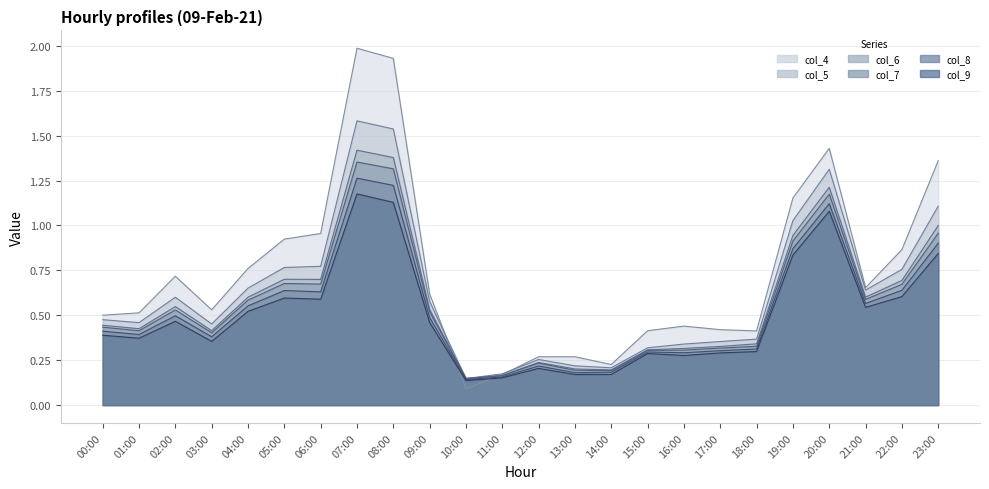

Where is col_6_line nearest to the value 0?

10:00